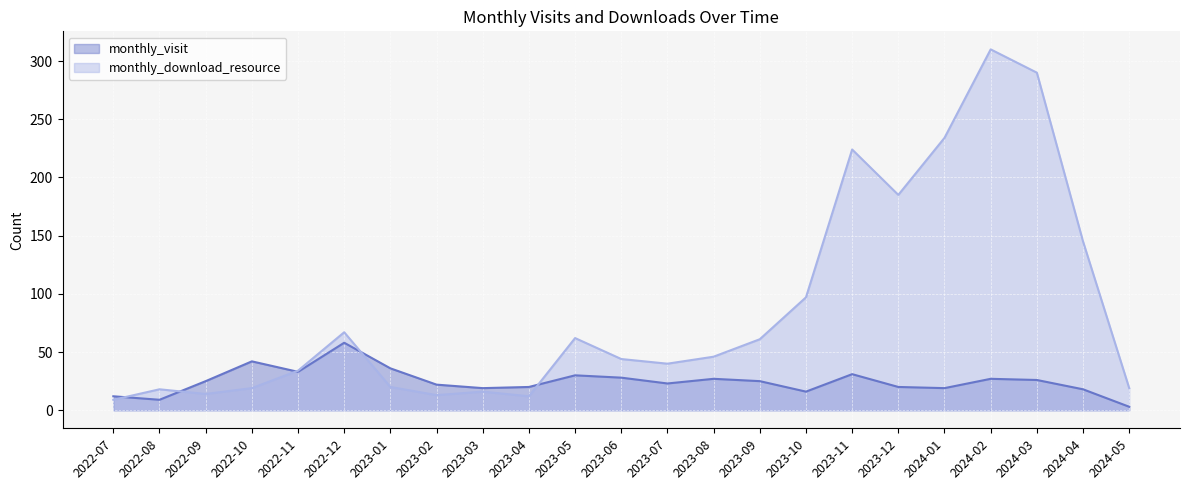

Reading left to right, extract all data points from this chart.

monthly_visit: 12	9	25	42	33	58	36	22	19	20	30	28	23	27	25	16	31	20	19	27	26	18	3
monthly_download_resource: 9	18	14	19	34	67	20	13	16	12	62	44	40	46	61	97	224	185	234	310	290	145	19